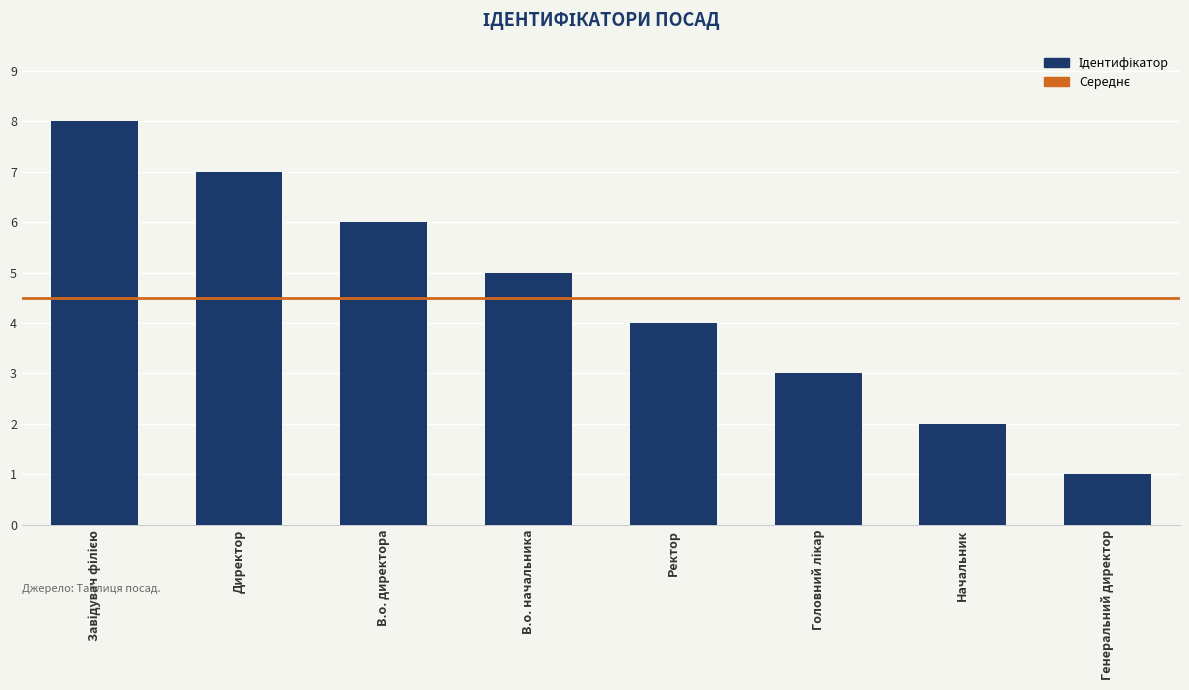

How many categories are shown in the chart?

8